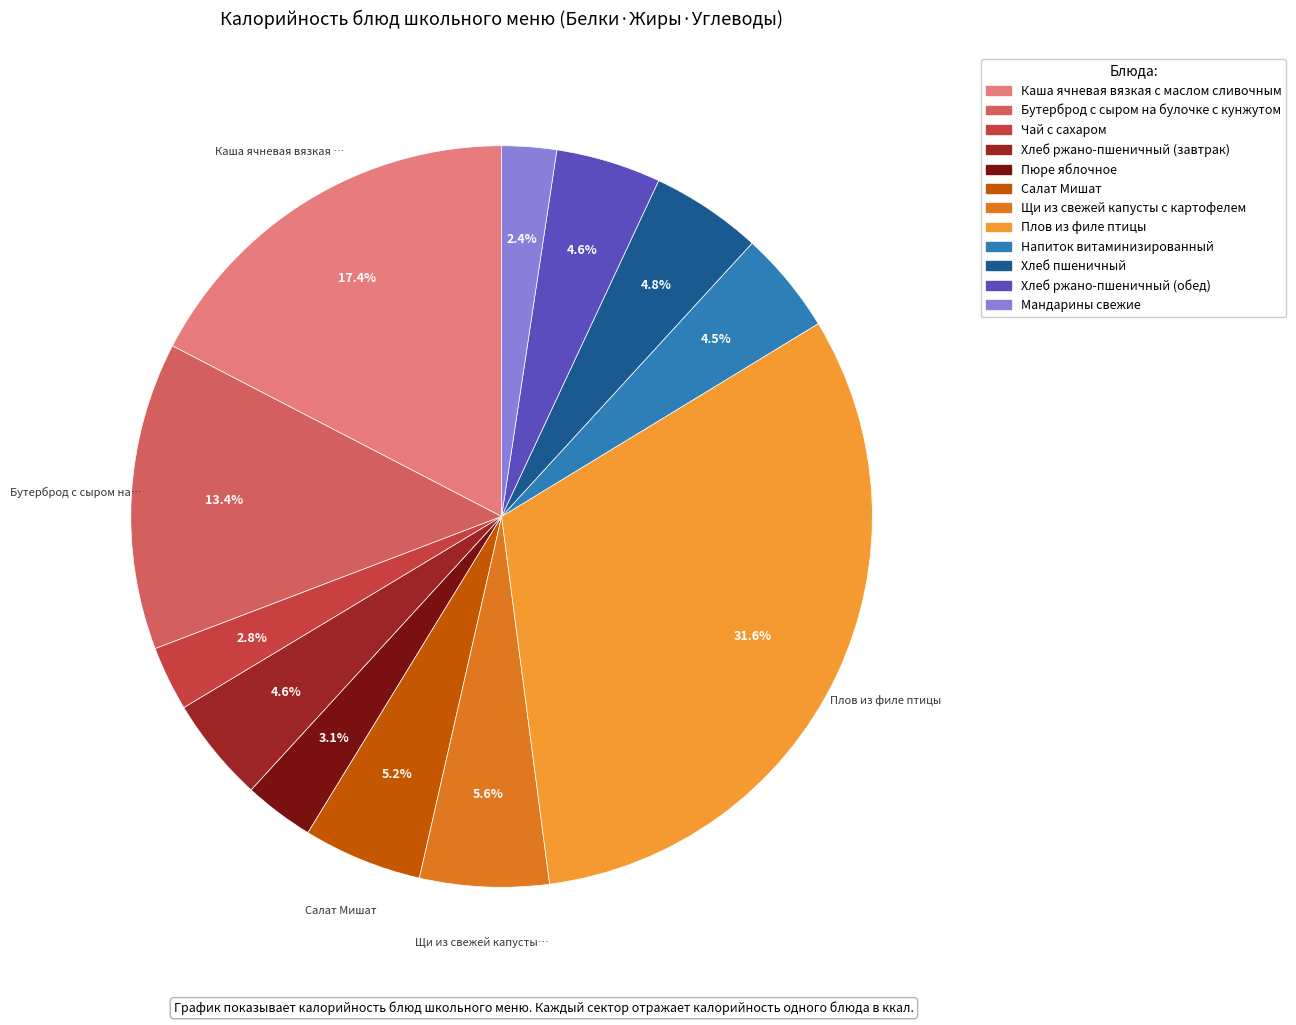

Count the number of slices in the pie.

12